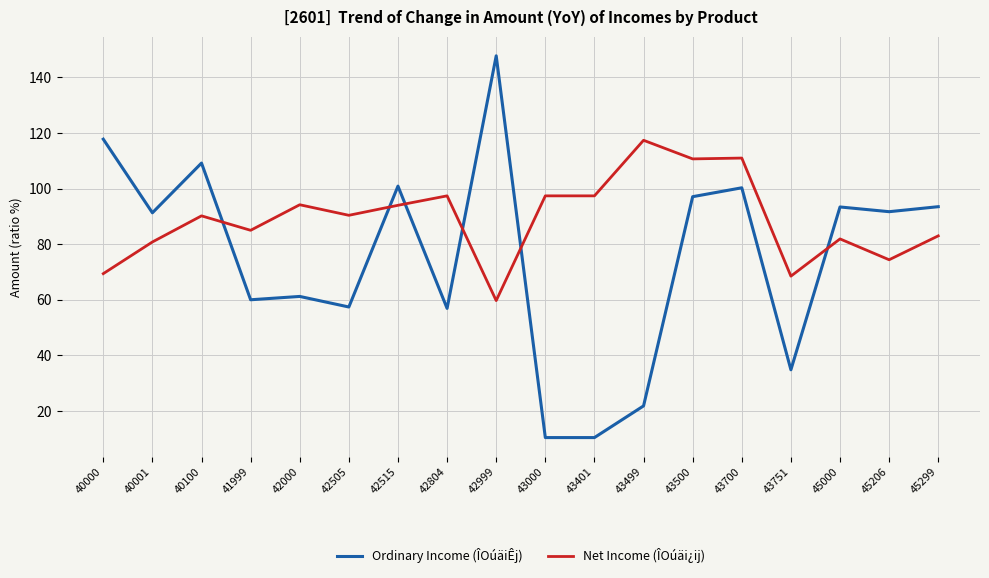

What is the total value across all series at 45206?

166.1